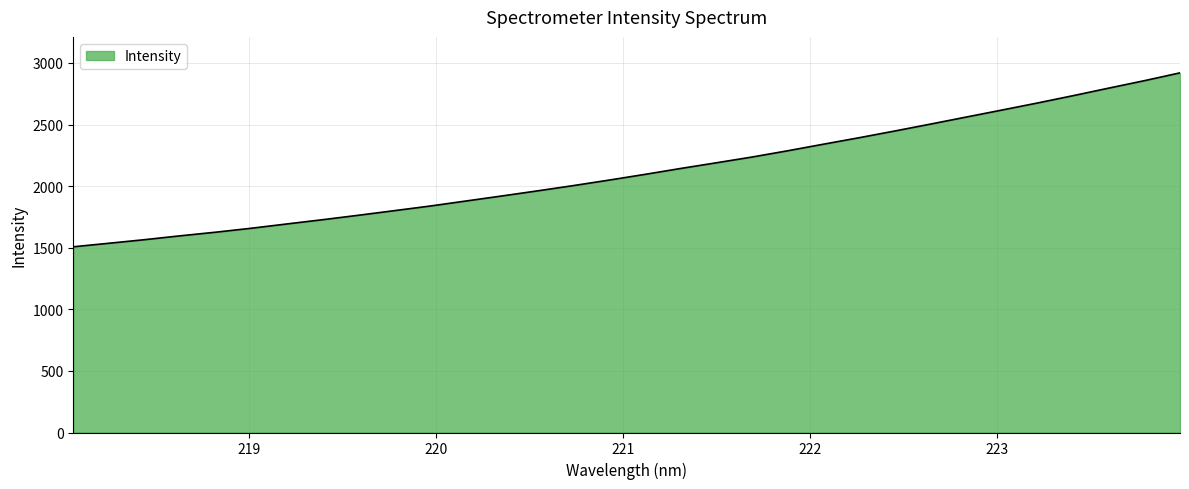

What is the difference between the maximum and minimum values?

1411.8